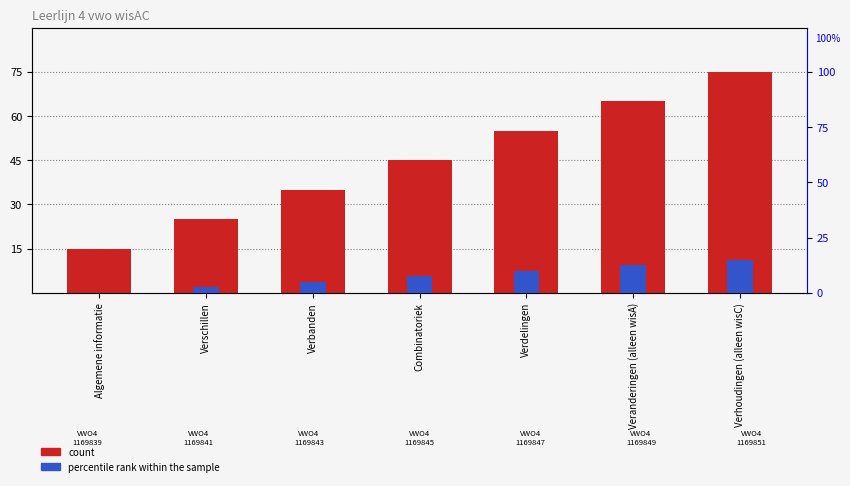

How many data points in percentile rank within the sample are above 7?

4